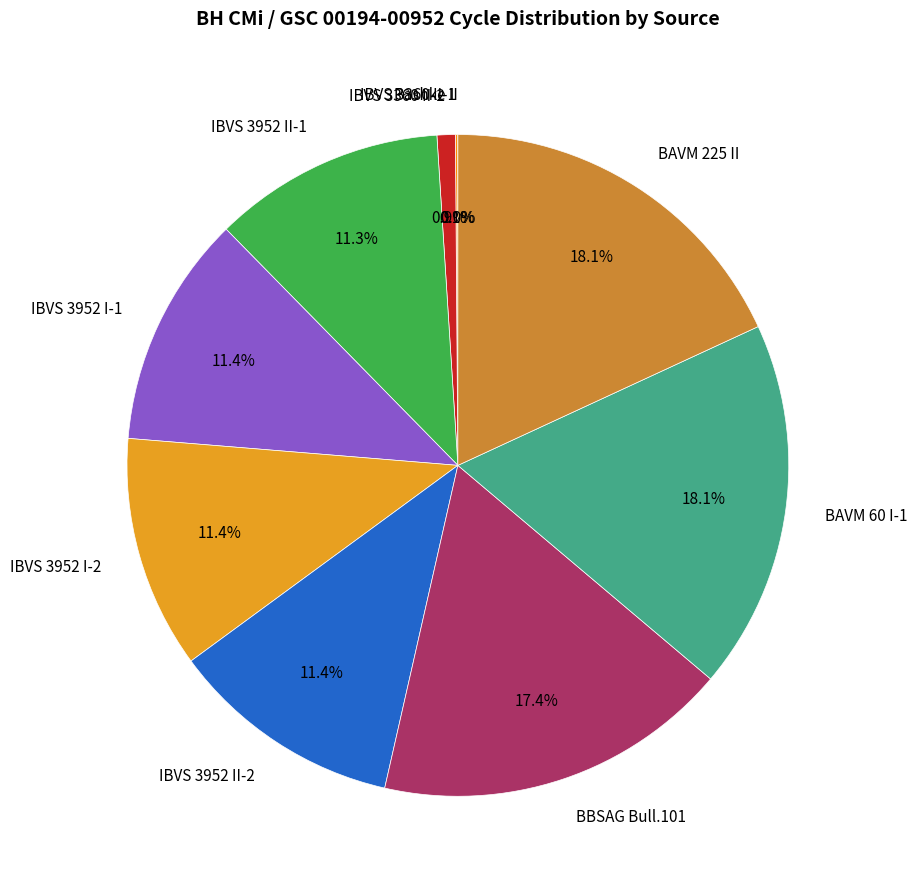

What percentage do IBVS 3952 II-2 and IBVS 3952 I-2 together represent?

22.8%